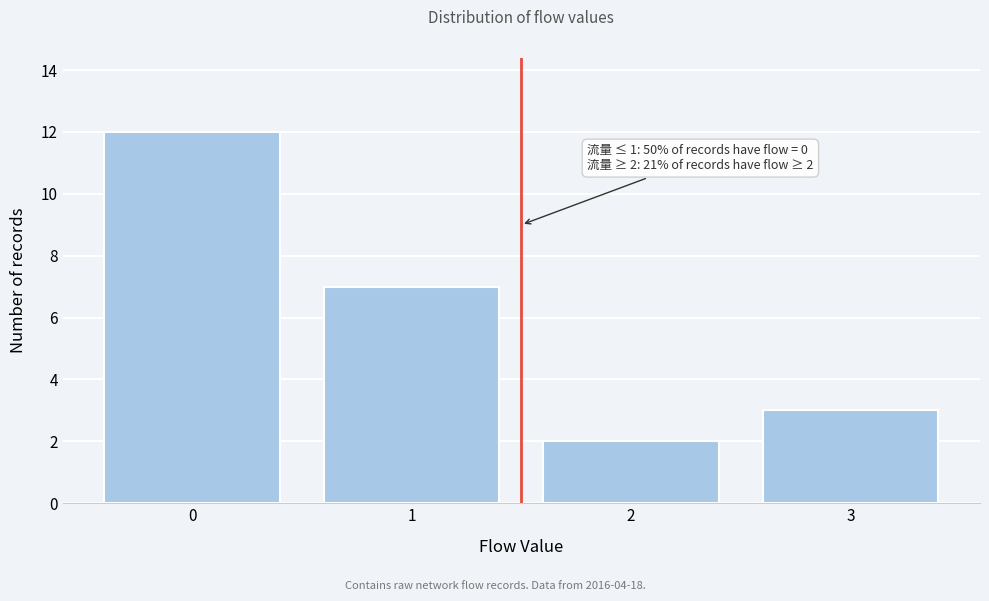

Reading right to left, what are all the values shown in this chart?

3	2	7	12